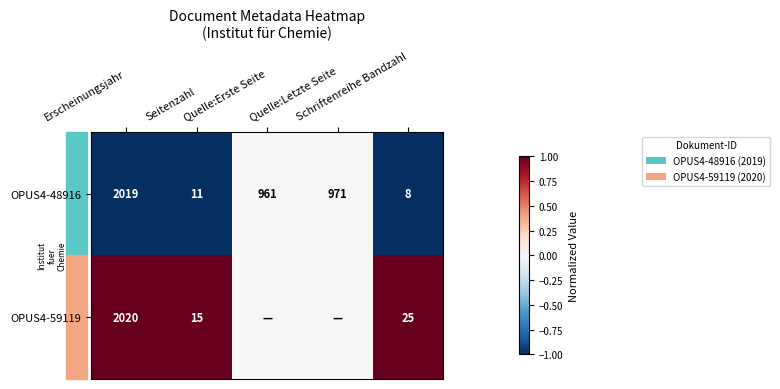

What is the greatest value displayed?

1